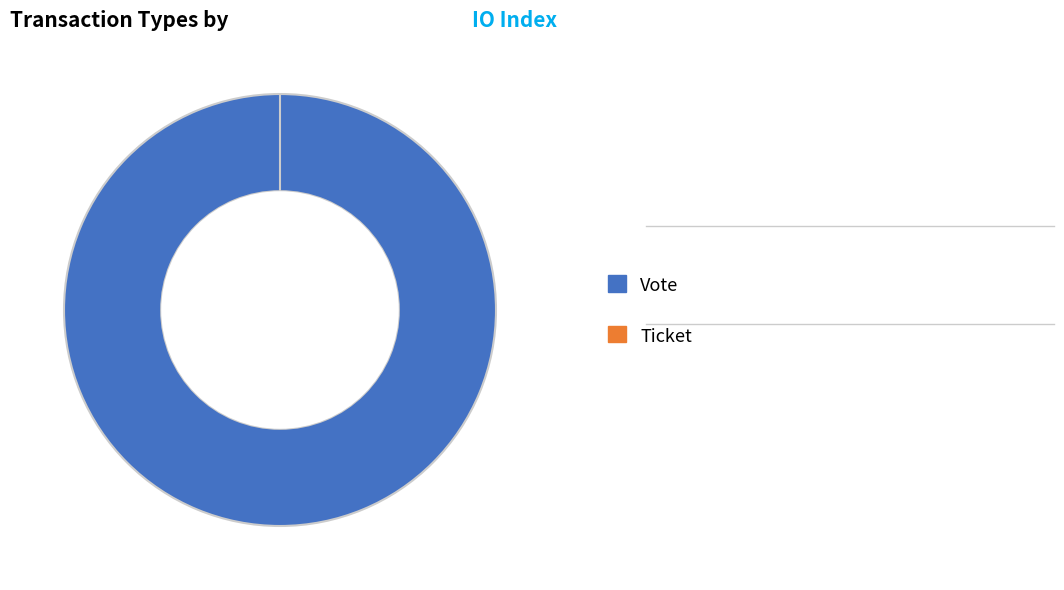

Rank the categories by value from highest to lowest.

Vote, Ticket